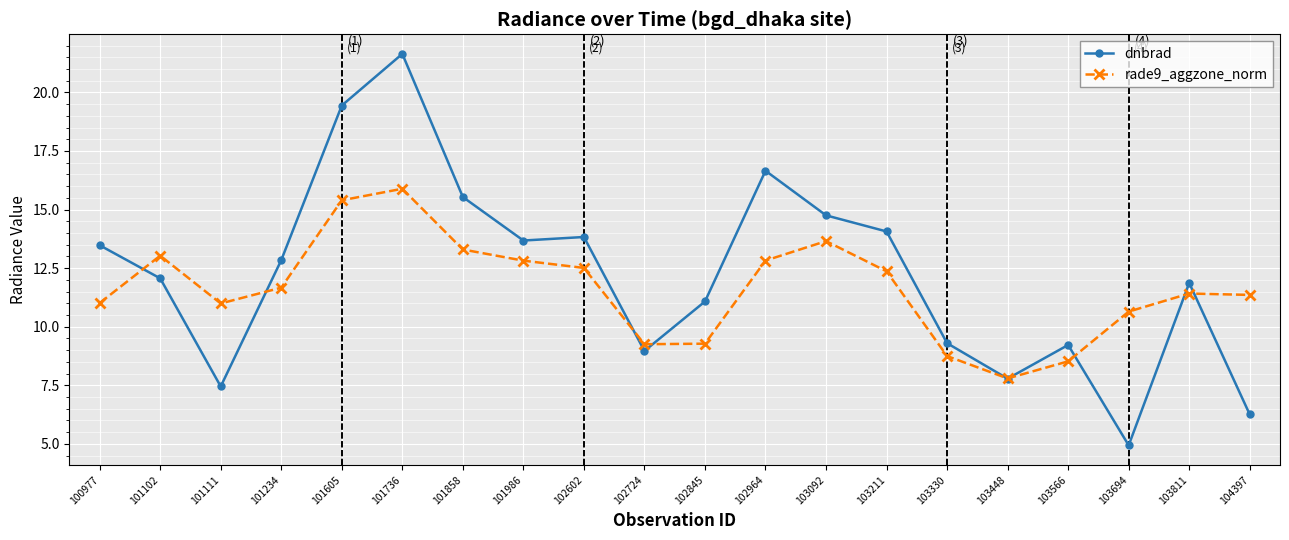

What is the sum of all rade9_aggzone_norm values?

232.4